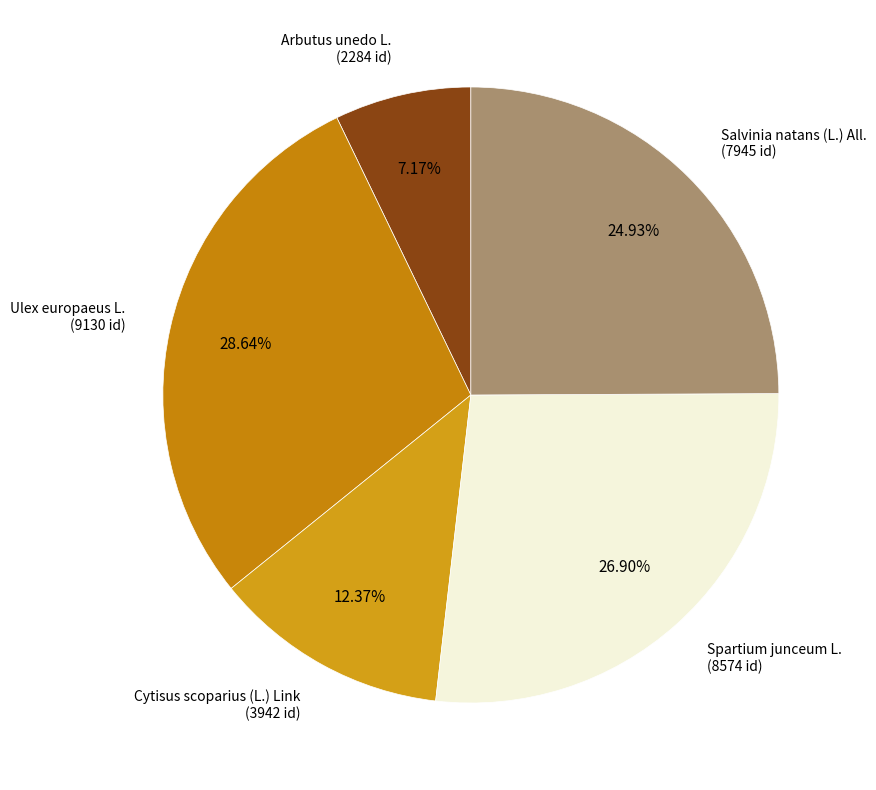

Combined, what portion of the pie is Cytisus scoparius (L.) Link and Arbutus unedo L.?

19.5%